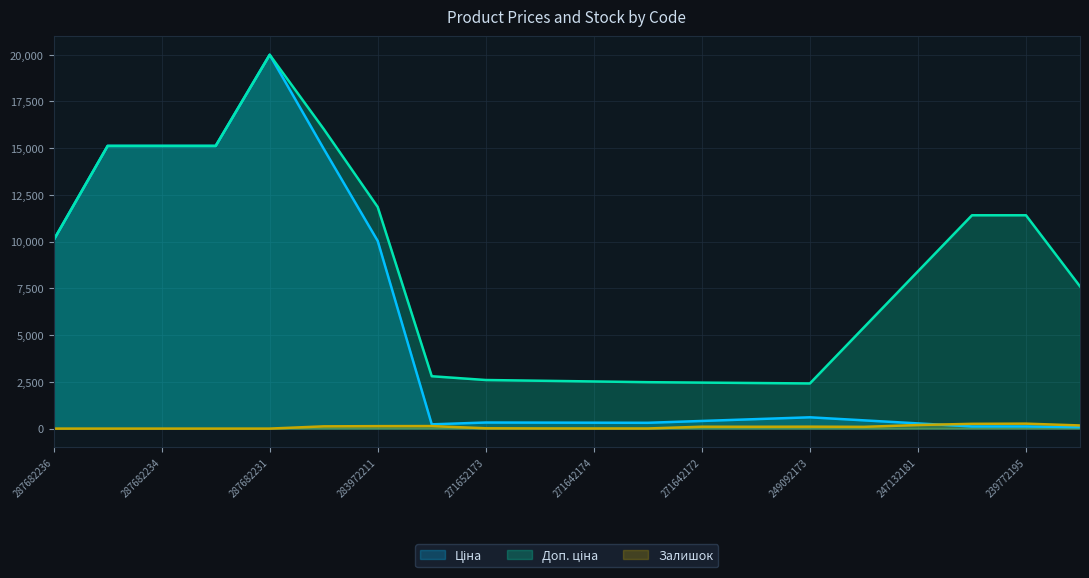

Is it true that Залишок equals 0.0 at 287682231?

True